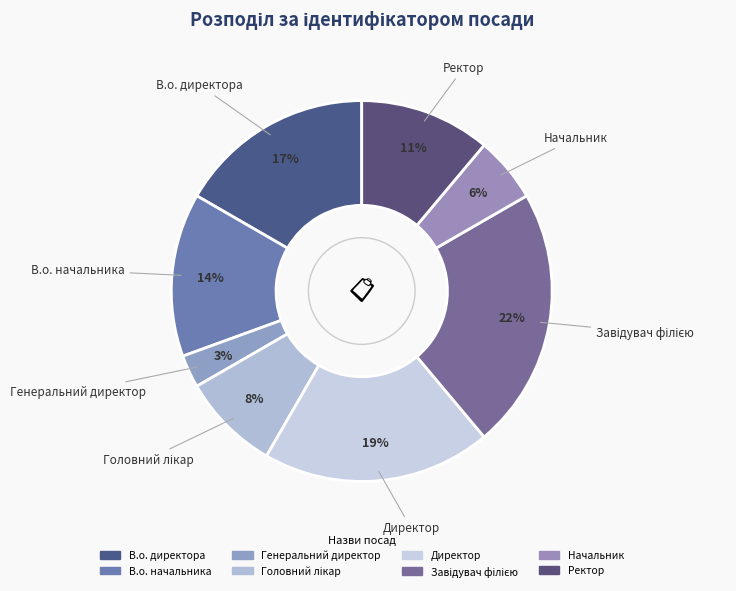

Which category has the smallest portion of the pie?

Генеральний директор